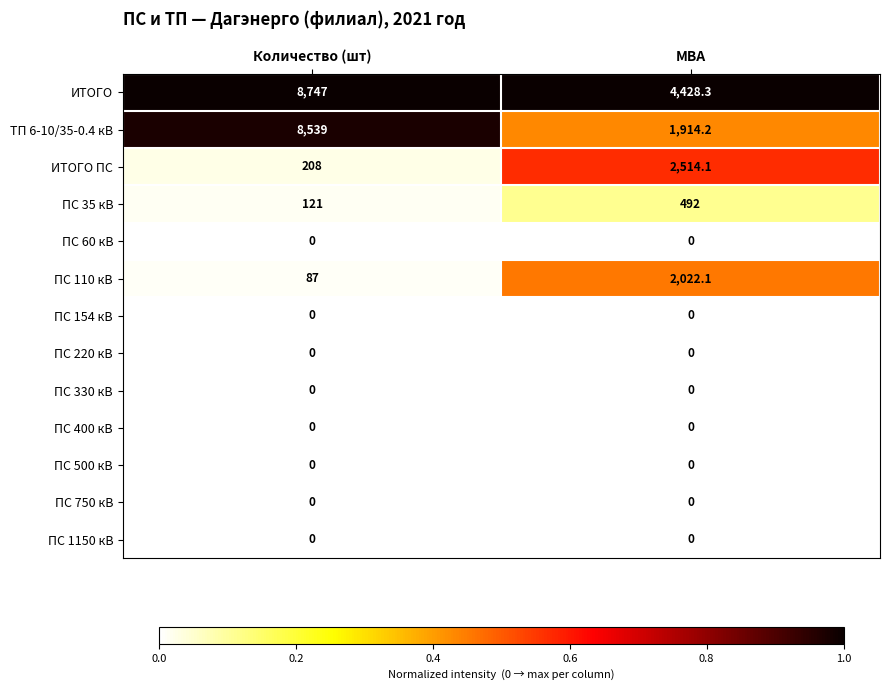

Rank the categories by ТП 6-10/35-0.4 кВ value from lowest to highest.

МВА, Количество (шт)